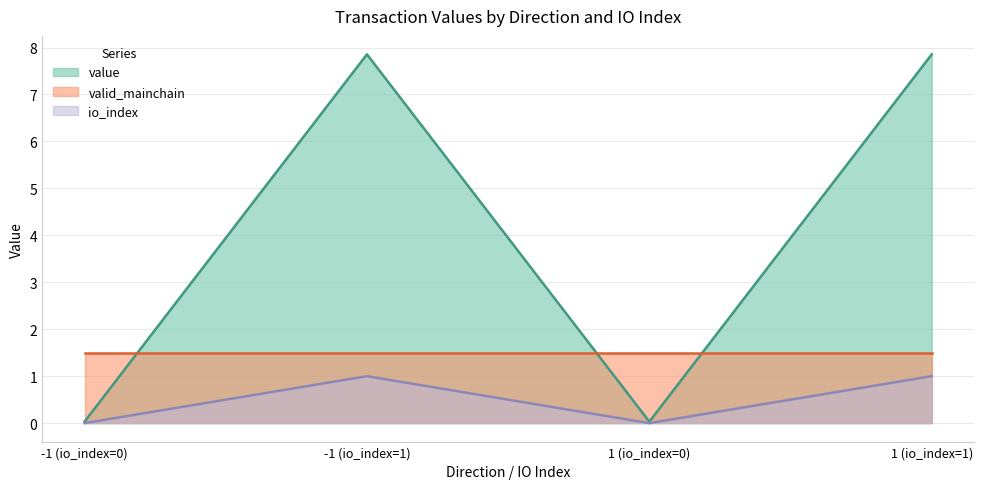

What is the total value across all series at -1 (io_index=1)?

10.4